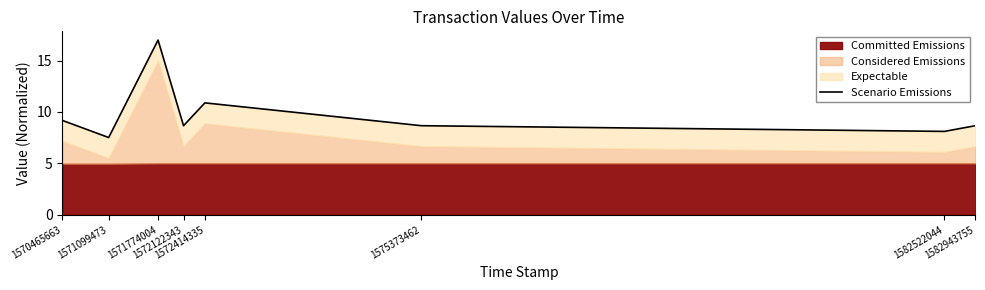

What is the change in value from 1572414335 to 1575373462?

-2.2